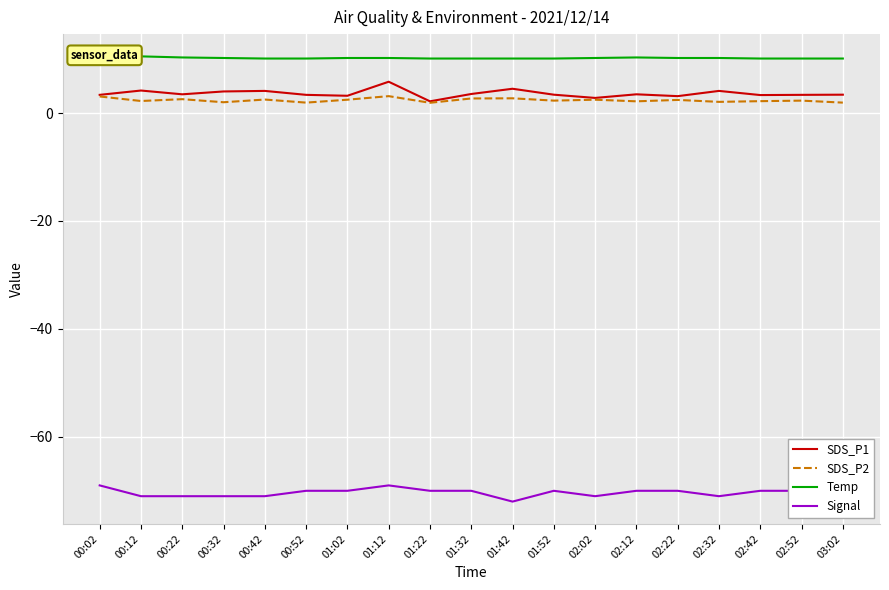

What is the difference between the highest and lowest values at 02:22?

80.2